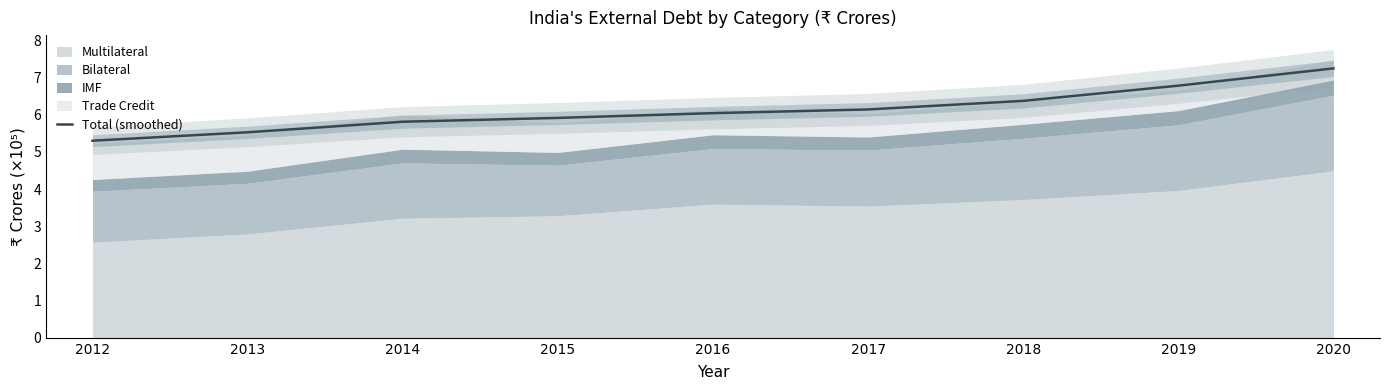

What is the maximum value shown in the chart?

7.2